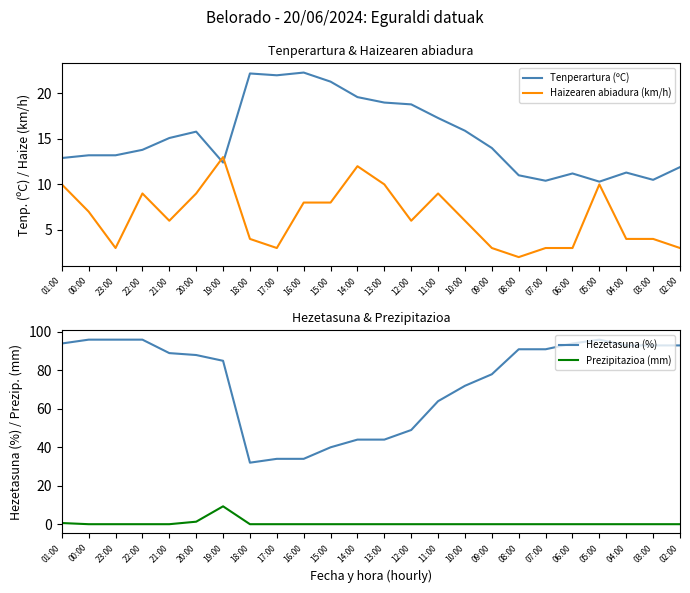

Reading right to left, transcribe all the data shown in this chart.

Tenperartura (ºC): 02:00=11.9	03:00=10.5	04:00=11.3	05:00=10.3	06:00=11.2	07:00=10.4	08:00=11.0	09:00=14.0	10:00=15.9	11:00=17.3	12:00=18.8	13:00=19.0	14:00=19.6	15:00=21.3	16:00=22.3	17:00=22.0	18:00=22.2	19:00=12.4	20:00=15.8	21:00=15.1	22:00=13.8	23:00=13.2	00:00=13.2	01:00=12.9
Haizearen abiadura (km/h): 02:00=3.0	03:00=4.0	04:00=4.0	05:00=10.0	06:00=3.0	07:00=3.0	08:00=2.0	09:00=3.0	10:00=6.0	11:00=9.0	12:00=6.0	13:00=10.0	14:00=12.0	15:00=8.0	16:00=8.0	17:00=3.0	18:00=4.0	19:00=13.0	20:00=9.0	21:00=6.0	22:00=9.0	23:00=3.0	00:00=7.0	01:00=10.0
Hezetasuna (%): 02:00=93.0	03:00=93.0	04:00=93.0	05:00=96.0	06:00=94.0	07:00=91.0	08:00=91.0	09:00=78.0	10:00=72.0	11:00=64.0	12:00=49.0	13:00=44.0	14:00=44.0	15:00=40.0	16:00=34.0	17:00=34.0	18:00=32.0	19:00=85.0	20:00=88.0	21:00=89.0	22:00=96.0	23:00=96.0	00:00=96.0	01:00=94.0
Prezipitazioa (mm): 02:00=0.0	03:00=0.0	04:00=0.0	05:00=0.0	06:00=0.0	07:00=0.0	08:00=0.0	09:00=0.0	10:00=0.0	11:00=0.0	12:00=0.0	13:00=0.0	14:00=0.0	15:00=0.0	16:00=0.0	17:00=0.0	18:00=0.0	19:00=9.3	20:00=1.3	21:00=0.0	22:00=0.0	23:00=0.0	00:00=0.0	01:00=0.6